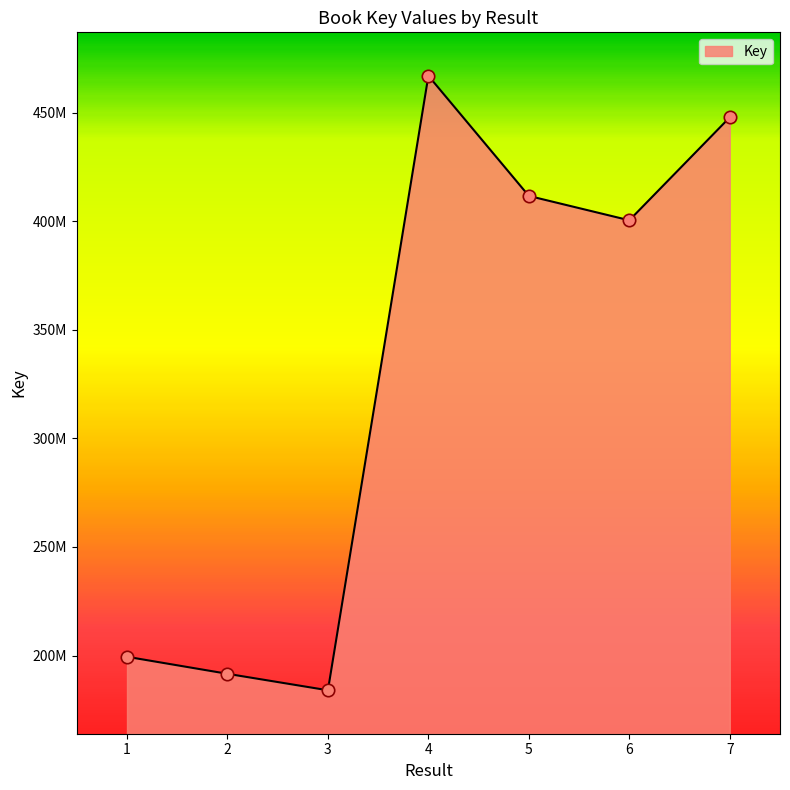

Between 1 and 2, which is larger?

1